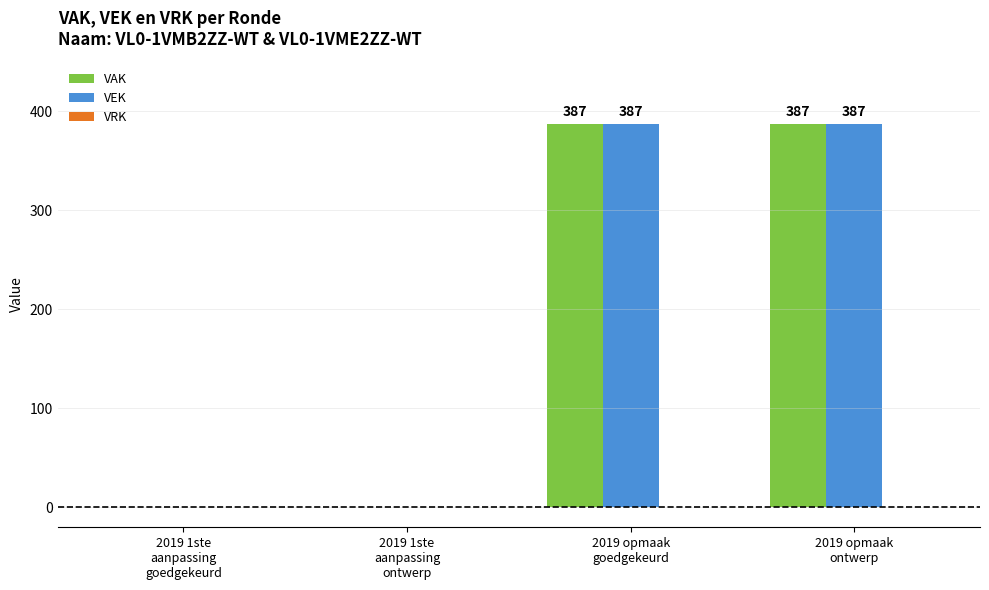

What is the sum of all VEK values?

774